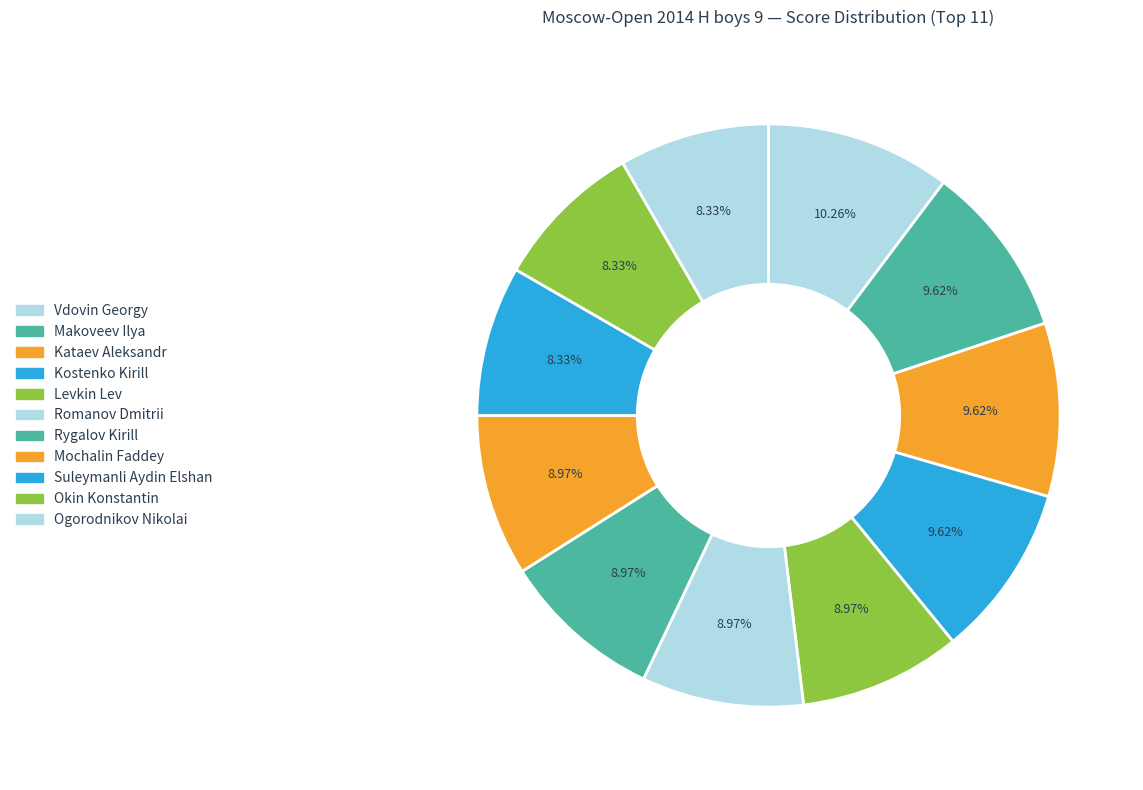

Rank the categories by value from lowest to highest.

Suleymanli Aydin Elshan, Okin Konstantin, Ogorodnikov Nikolai, Levkin Lev, Romanov Dmitrii, Rygalov Kirill, Mochalin Faddey, Makoveev Ilya, Kataev Aleksandr, Kostenko Kirill, Vdovin Georgy